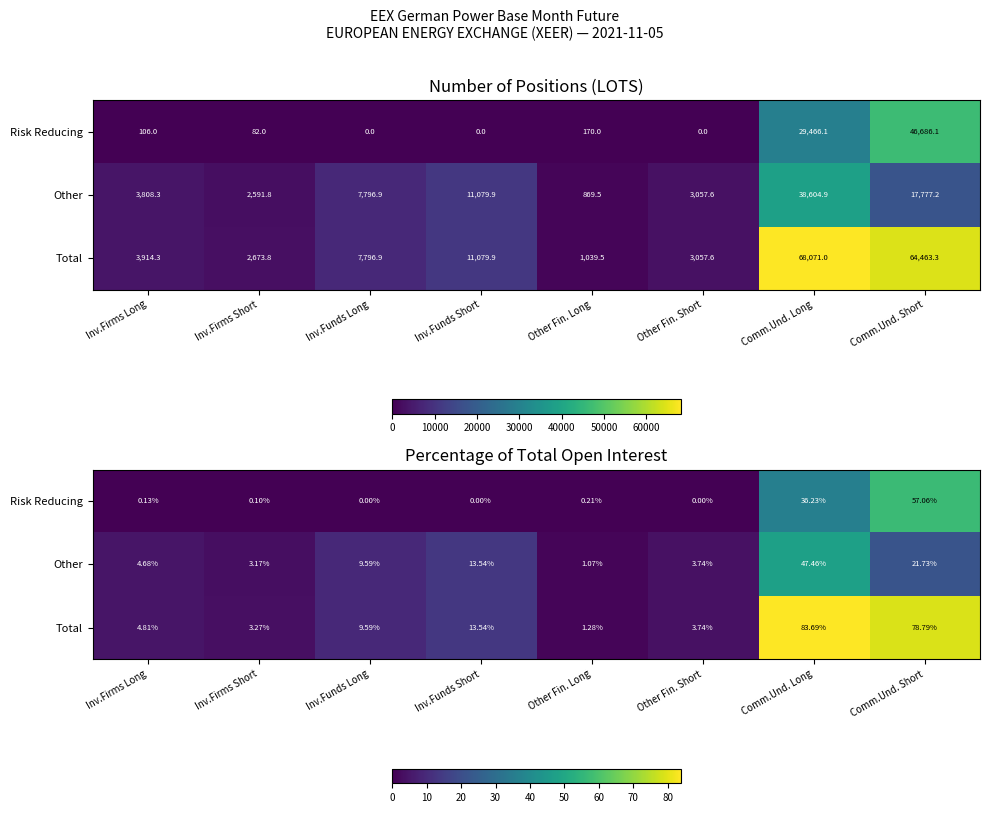

True or false: Risk Reducing has a value of 0.1 at Inv.Firms Short.

True